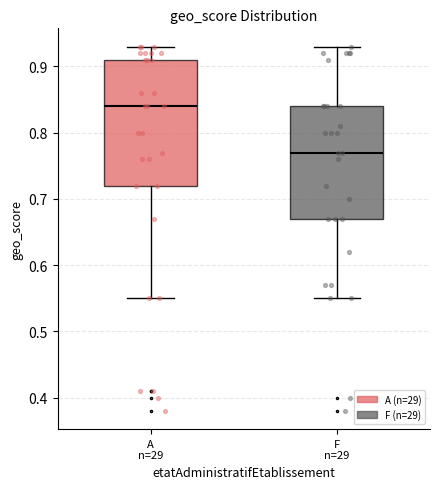

Where is the upper edge of the box for F n=29 on the y-axis? The values are not printed on the chart, so give them approximately, as read against the axis.

0.84